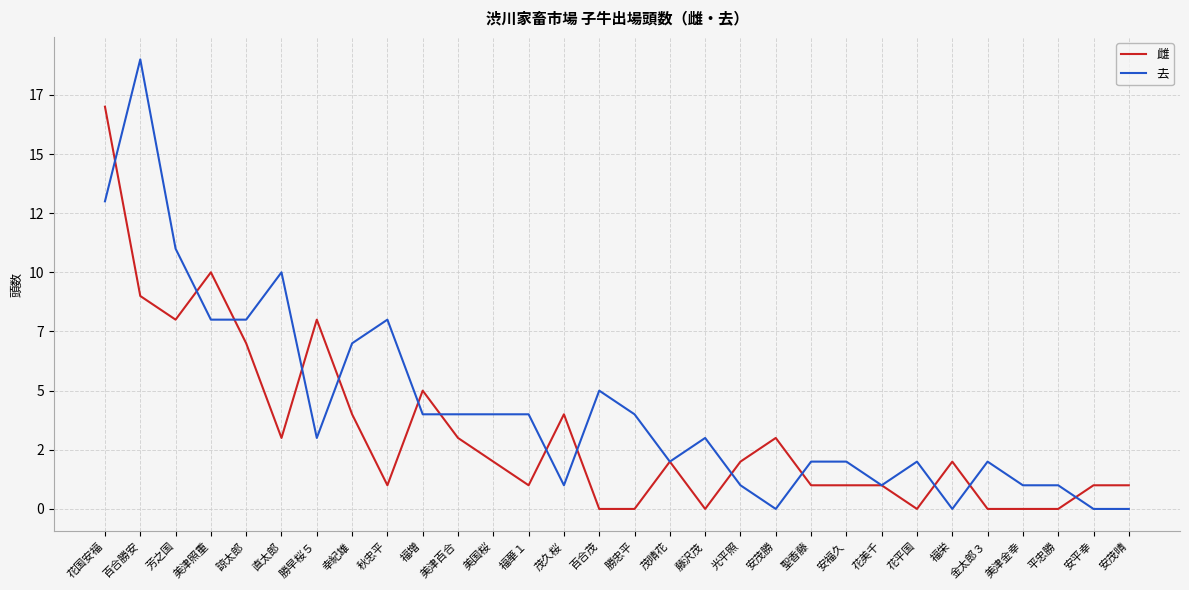

The value of 雌 at 勝忠平 is 0. True or false?

True